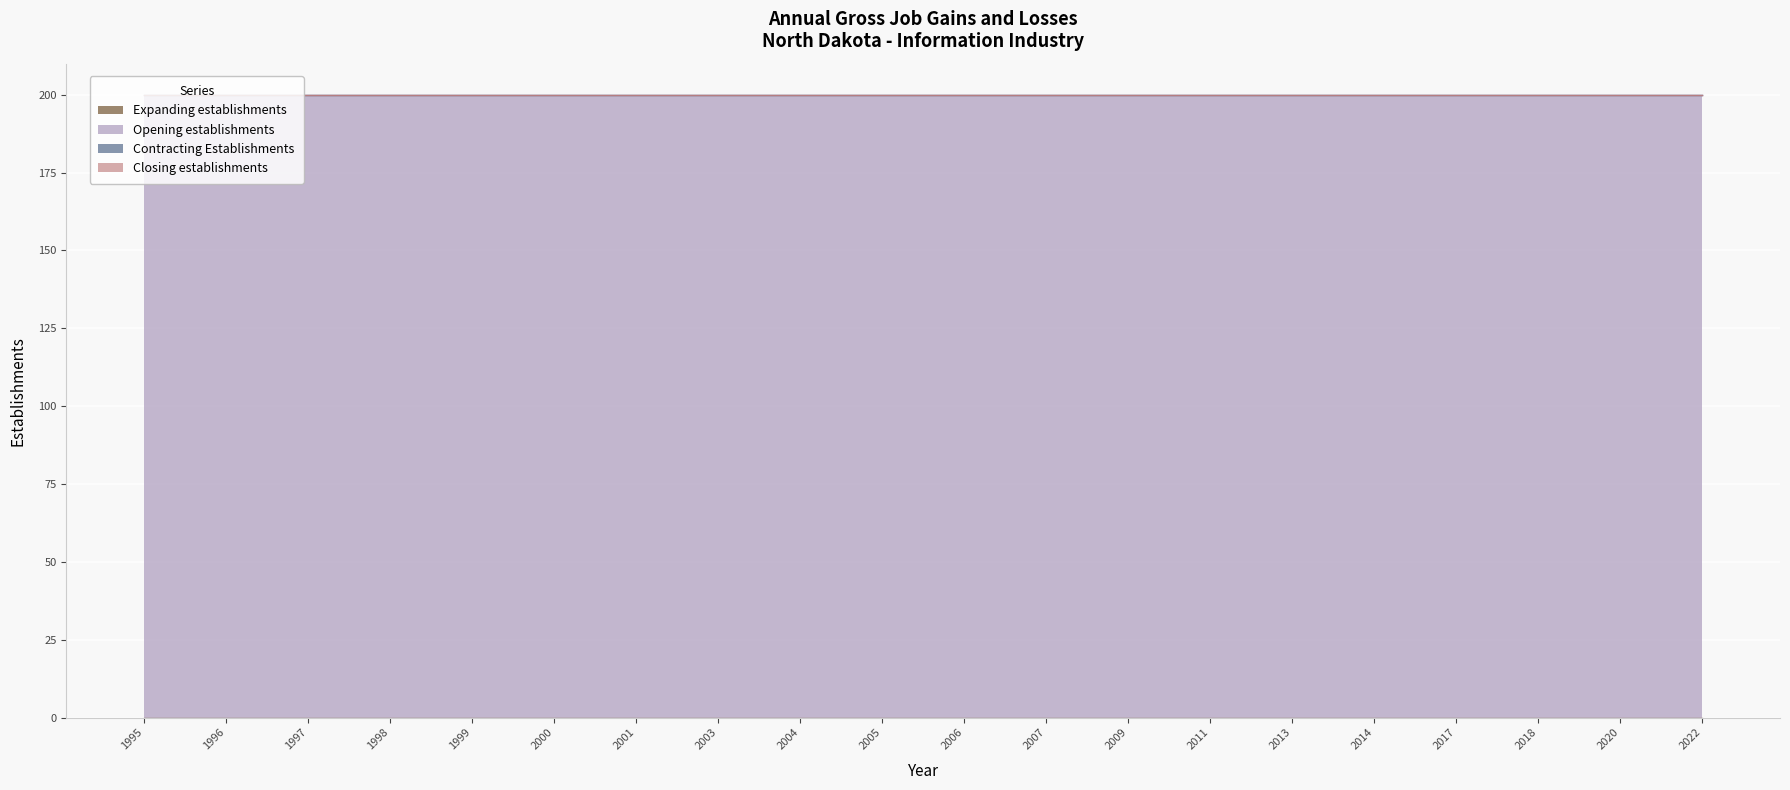

How many lines are shown in the chart?

4